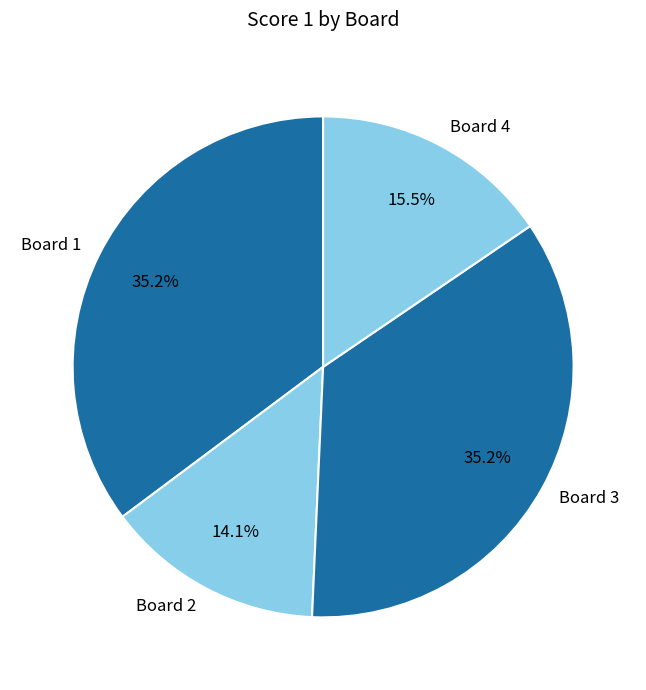

To the nearest percent, what percentage of the pie is Board 2?

14%